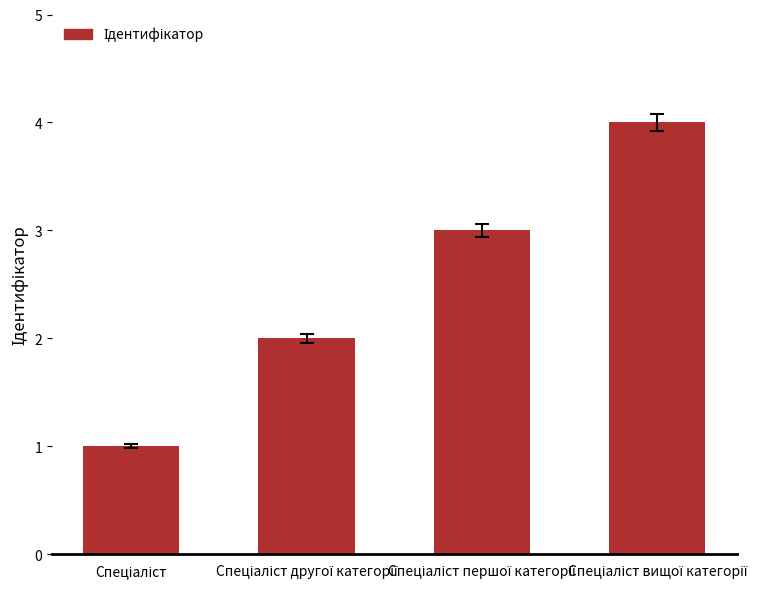

How many data points are less than 3?

2